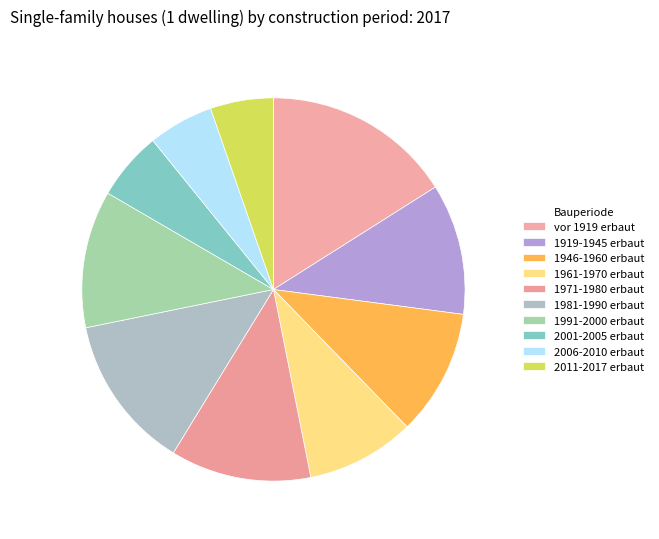

To the nearest percent, what portion does 2011-2017 erbaut represent?

5%